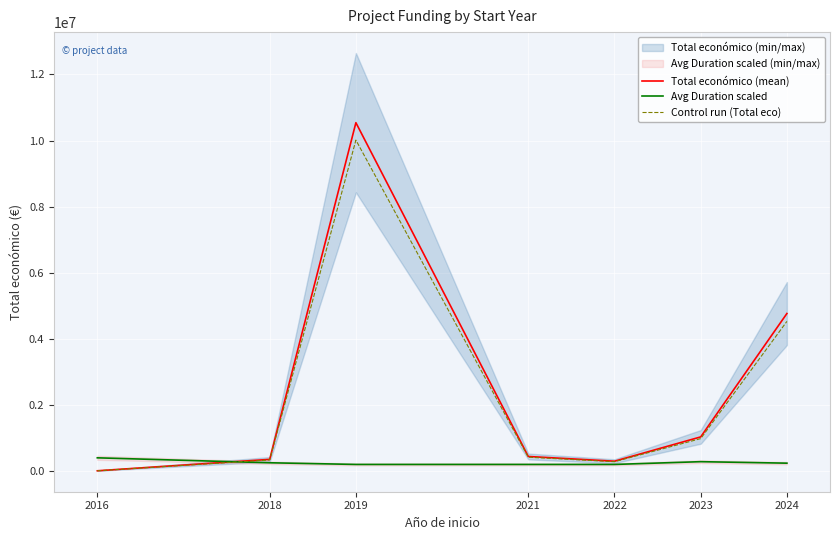

Which series has the widest spread of values?

Total económico (mean)